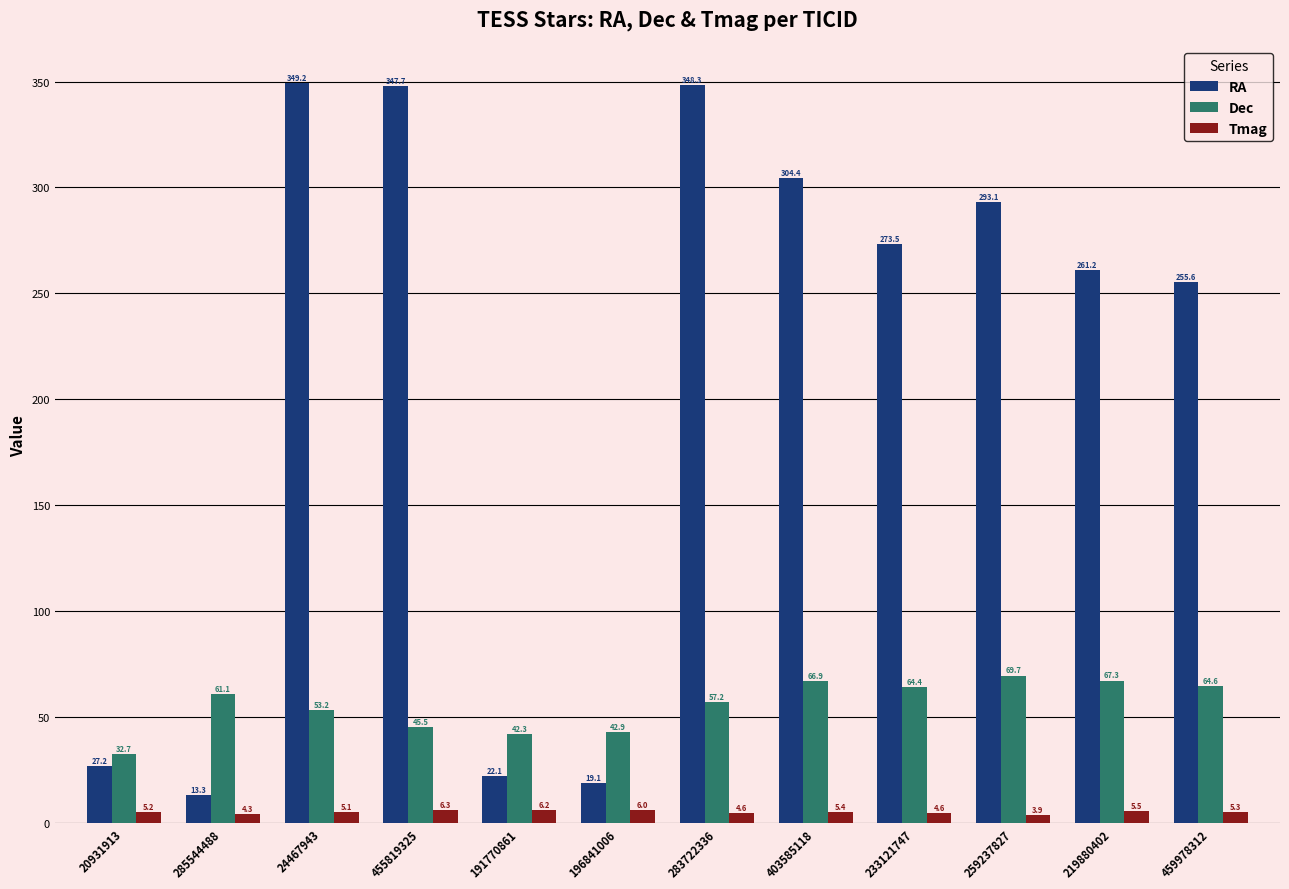

How many data points in RA are less than 273?

6